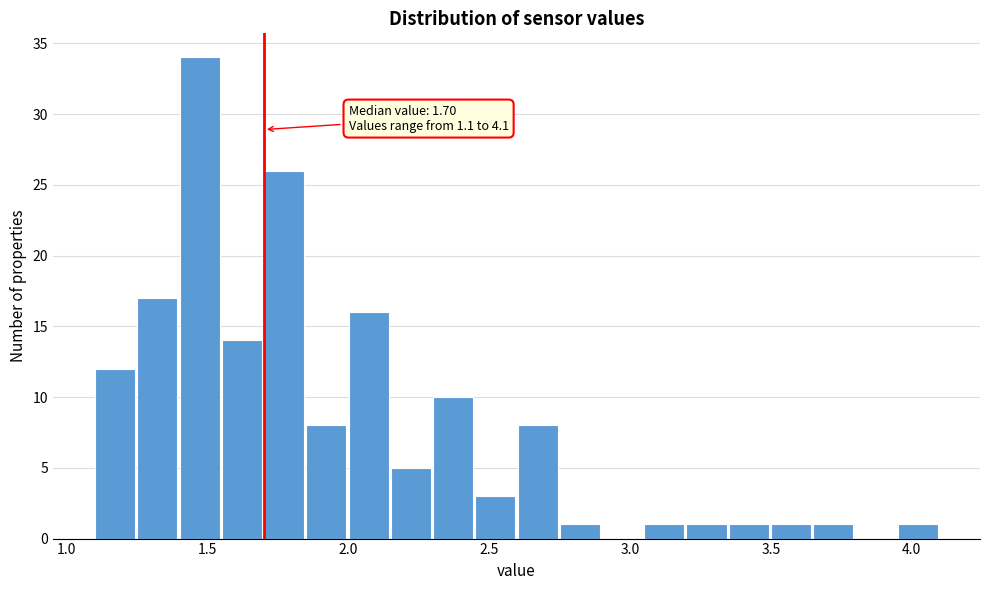

Around what value on the x-axis is the tallest bar? Give the approximate position of its centre, as read against the axis.

1.45